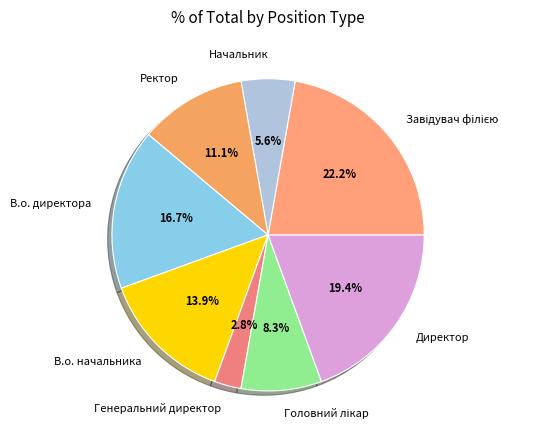

To the nearest percent, what is the difference between the largest and smallest slice percentages?

19%